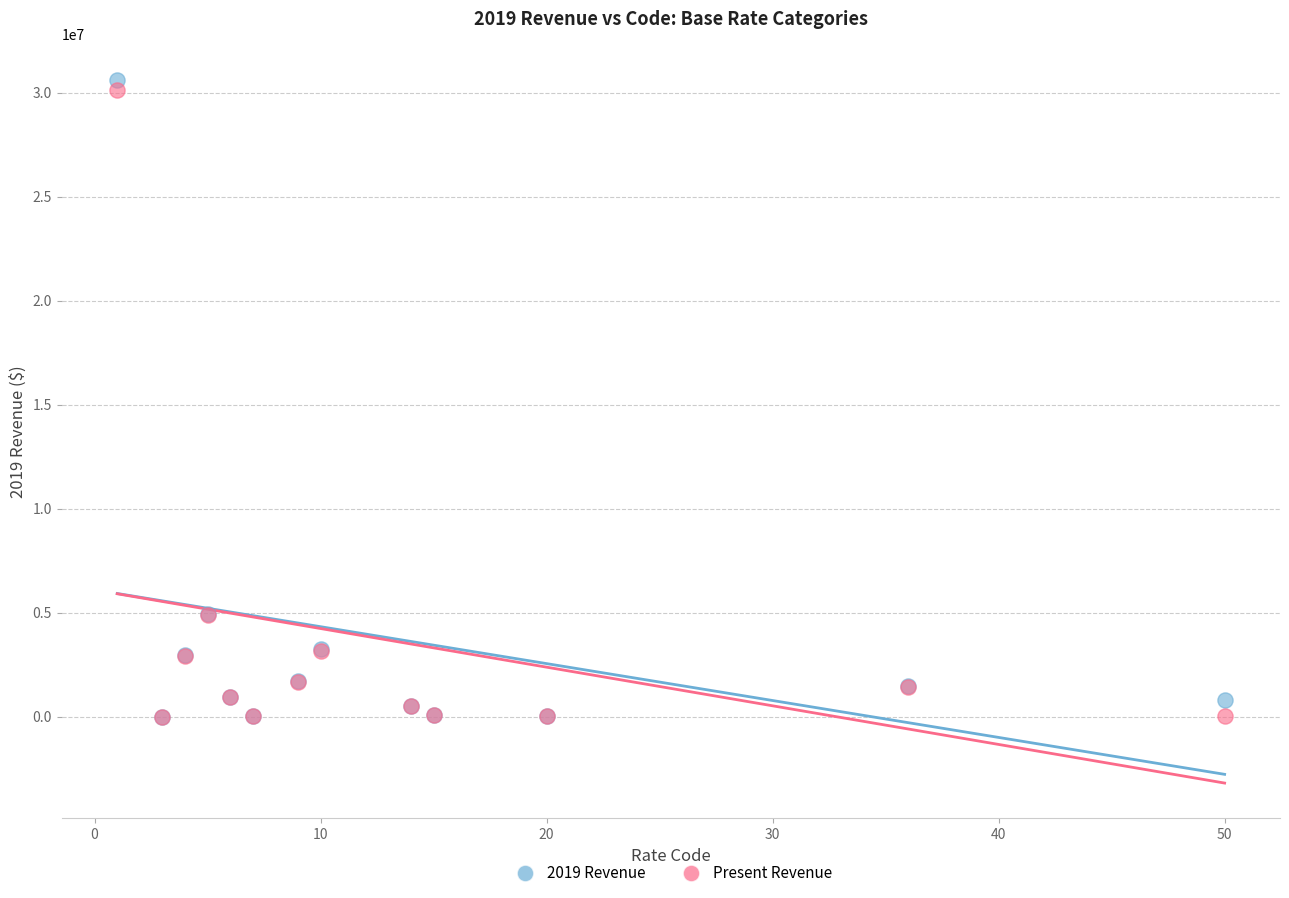

What are all the series names shown in the legend?

2019 Revenue, Present Revenue